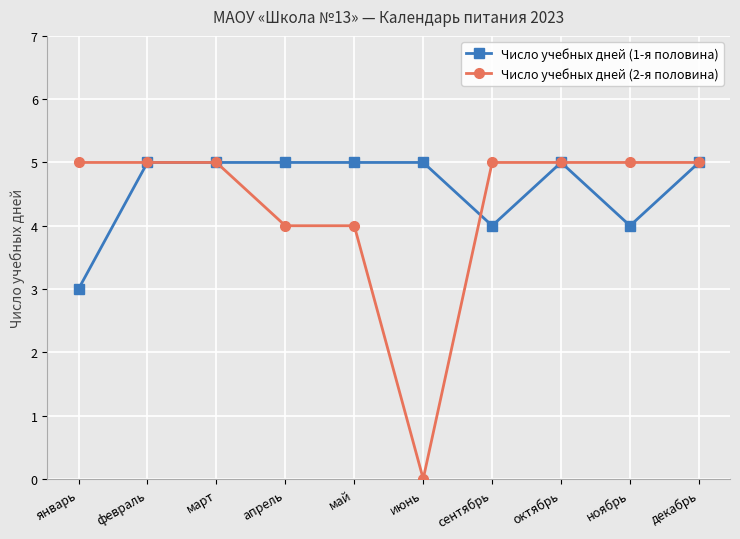

Between март and май, which series saw the biggest shift?

Число учебных дней (2-я половина)